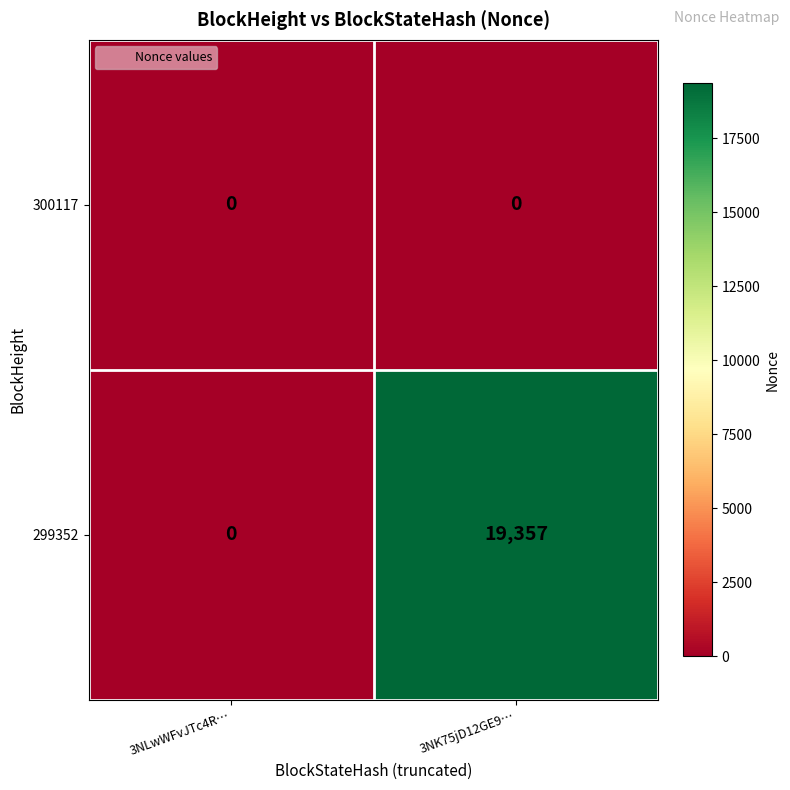

What is the greatest value displayed?

19357